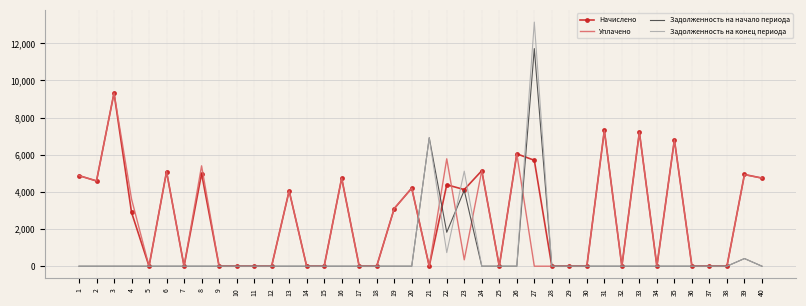

What is the maximum value for Начислено?

9322.8